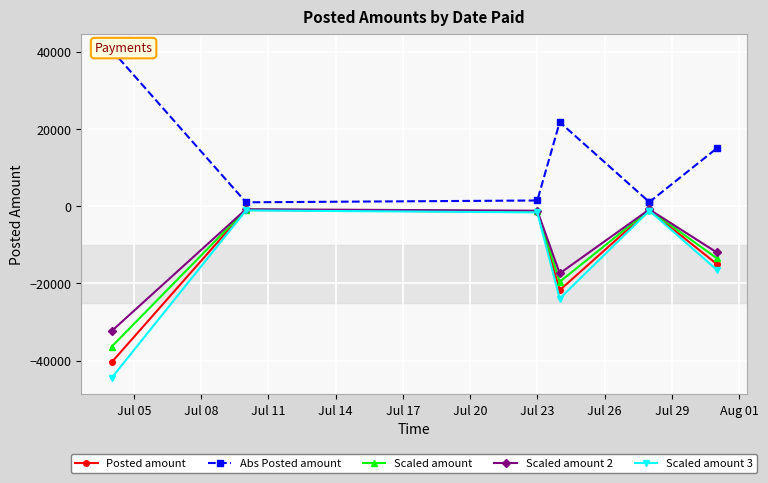

True or false: Posted amount and Scaled amount 2 cross at least once.

False